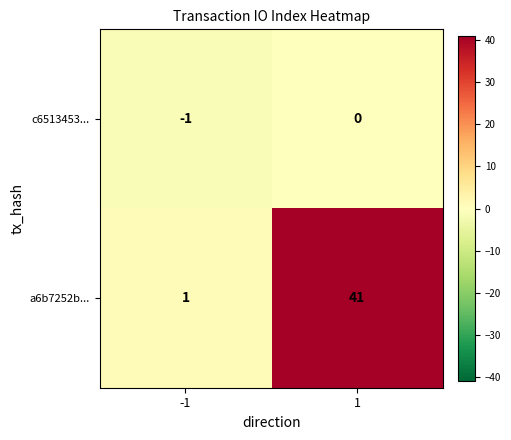

Reading left to right, transcribe all the data shown in this chart.

c6513453...: -1	0
a6b7252b...: 1	41